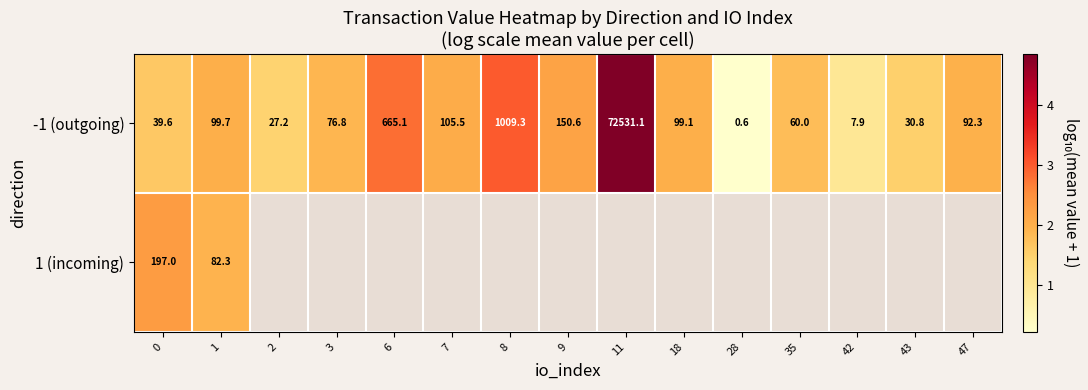

Which label corresponds to the largest value in the chart?

11